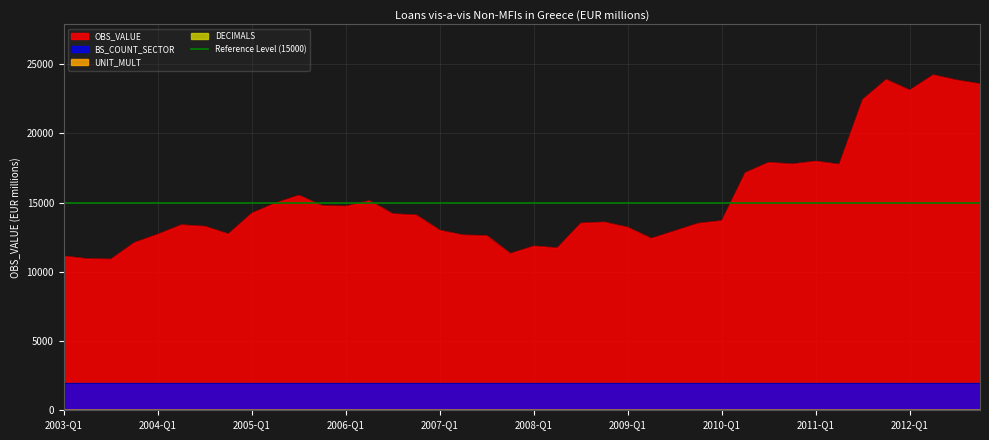

What is the label of the 40th point from the left?

2012-Q4